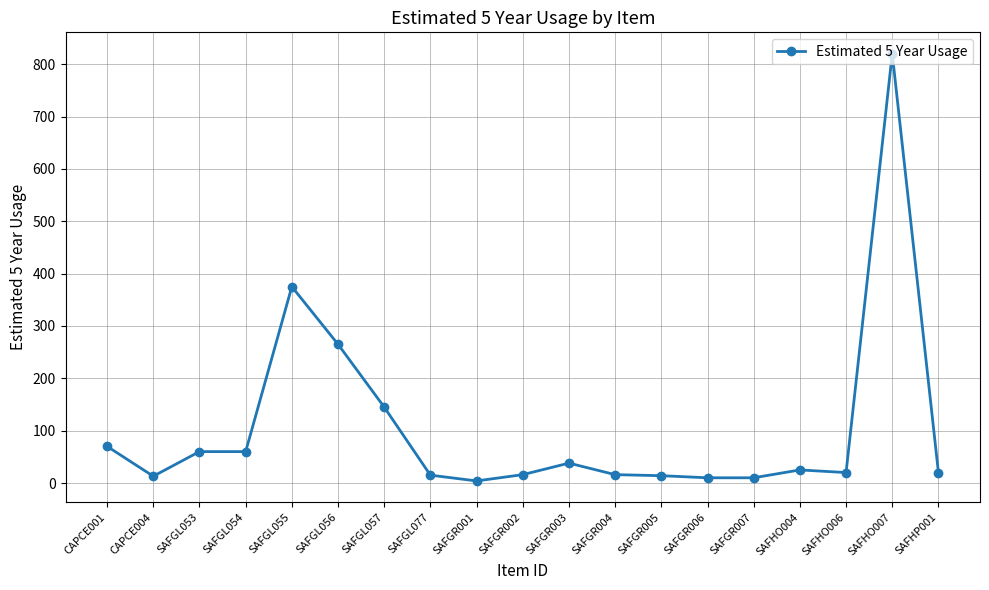

What is the value of the 4th point from the left?

60